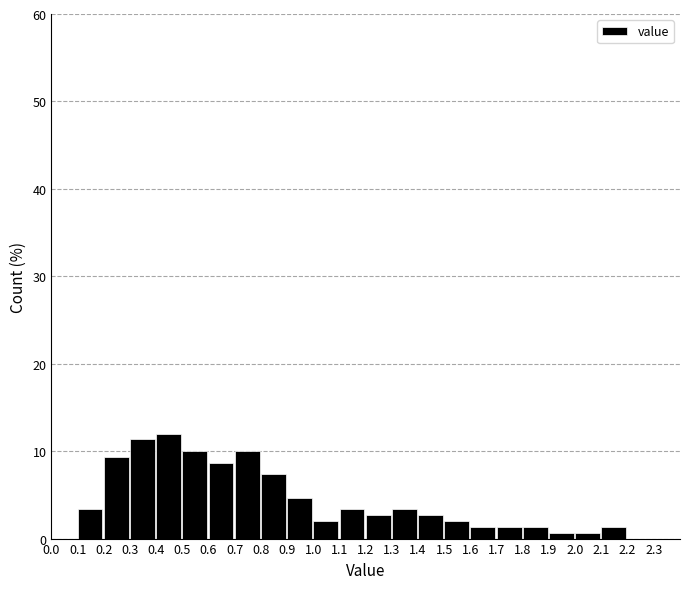

Reading left to right, transcribe this chart: for each bar, give the range it covers on the x-axis and its height. The values are not printed on the chart, so give them approximately, as read against the axis.

0.0 to 0.1: 0
0.1 to 0.2: 3
0.2 to 0.3: 9
0.3 to 0.4: 11
0.4 to 0.5: 12
0.5 to 0.6: 10
0.6 to 0.7: 9
0.7 to 0.8: 10
0.8 to 0.9: 7
0.9 to 1.0: 5
1.0 to 1.1: 2
1.1 to 1.2: 3
1.2 to 1.3: 3
1.3 to 1.4: 3
1.4 to 1.5: 3
1.5 to 1.6: 2
1.6 to 1.7: 1
1.7 to 1.8: 1
1.8 to 1.9: 1
1.9 to 2.0: under 1
2.0 to 2.1: under 1
2.1 to 2.2: 1
2.2 to 2.3: 0